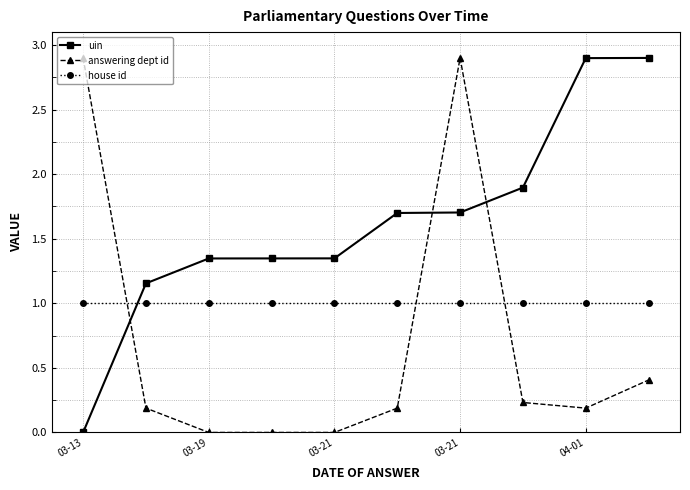

What is the difference between the second highest and minimum values in the answering dept id series?

2.9